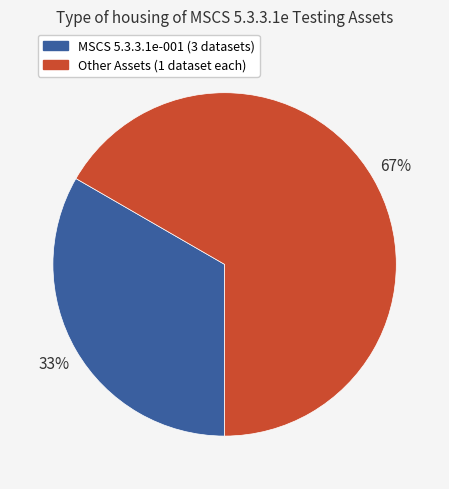

To the nearest percent, what is the average slice percentage?

50%